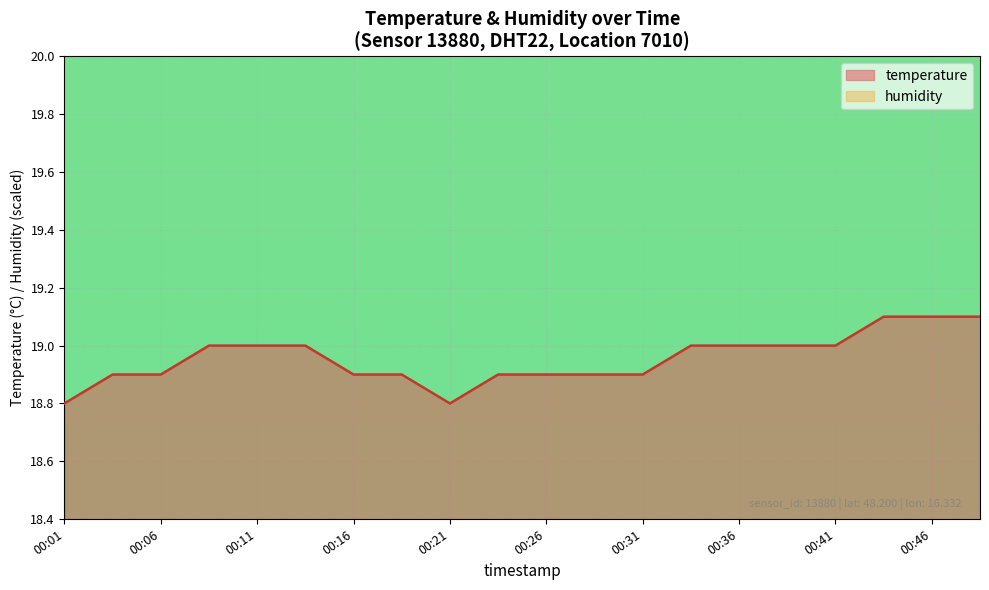

The chart shows a value of 5.4 at 00:28. True or false?

False